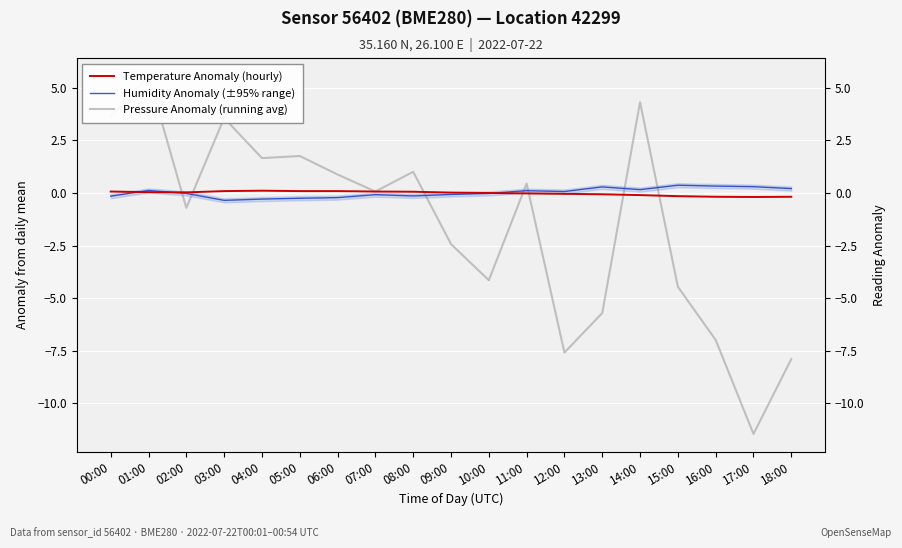

What is the sum of the Humidity Anomaly (±95% range) values at 03:00 and 13:00?

-0.1